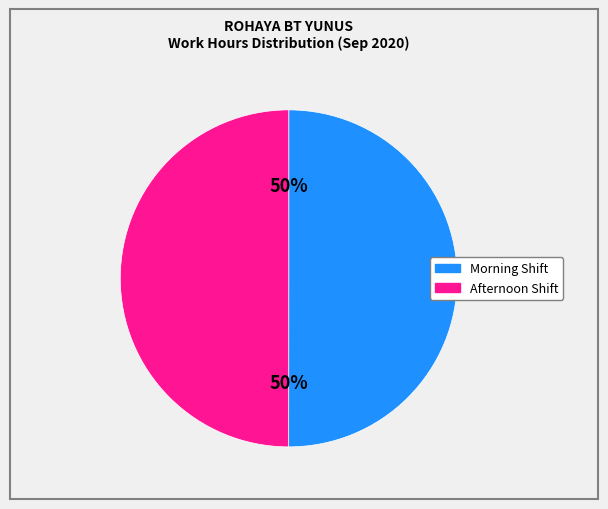

To the nearest percent, what is the average slice percentage?

50%